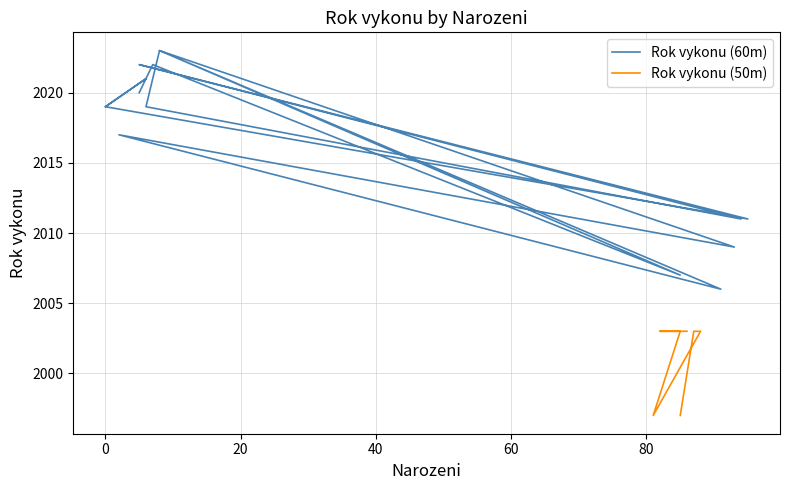

What is the value of the 8th point from the left?

2023